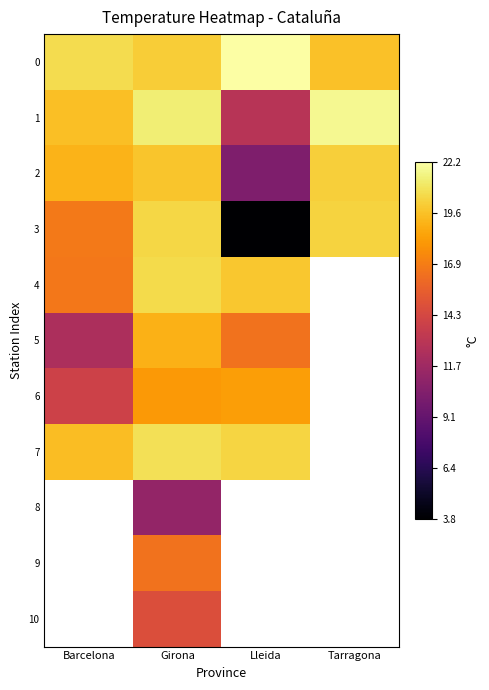

Between Barcelona and Lleida, which series saw the biggest shift?

3